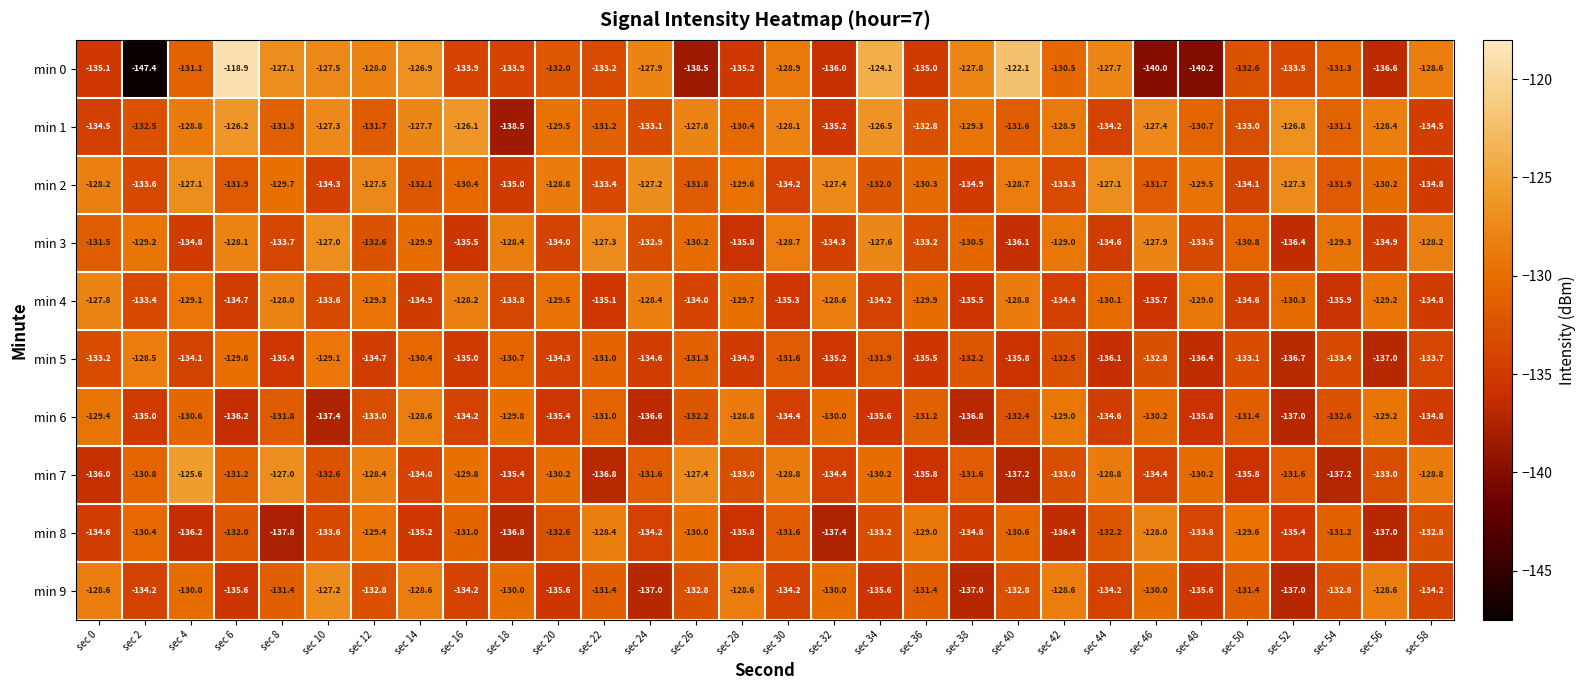

At sec 36, list the series in order from smallest to largest.

min 7, min 5, min 0, min 3, min 1, min 9, min 6, min 2, min 4, min 8